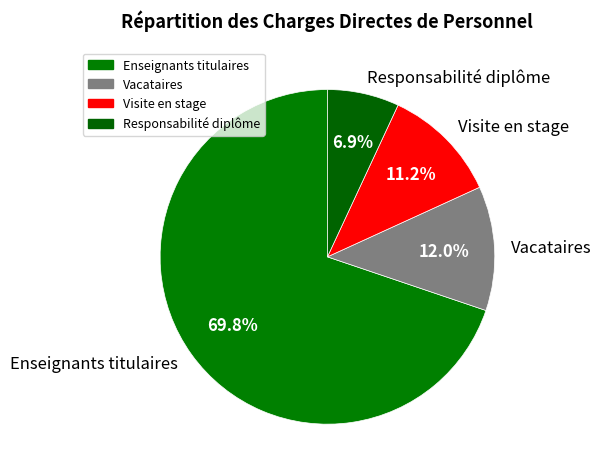

How much of the chart is everything except Visite en stage?

88.8%